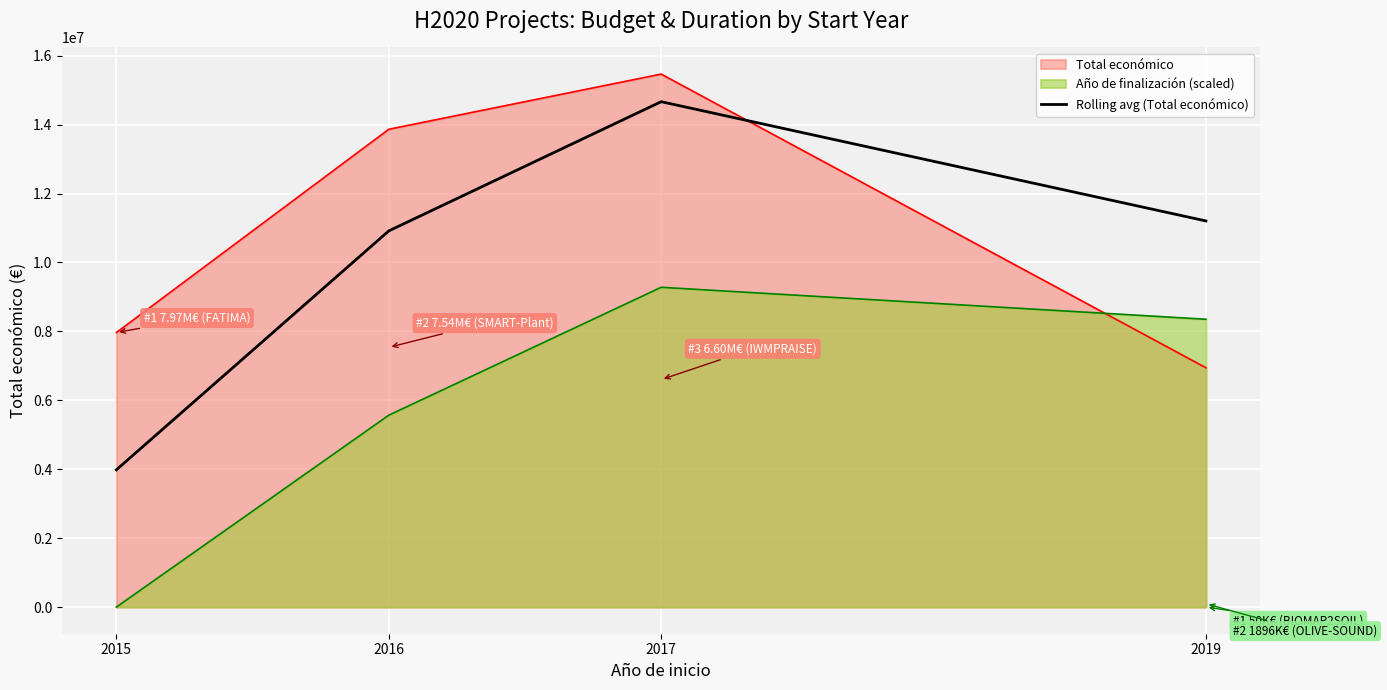

How many distinct data groups are displayed?

3